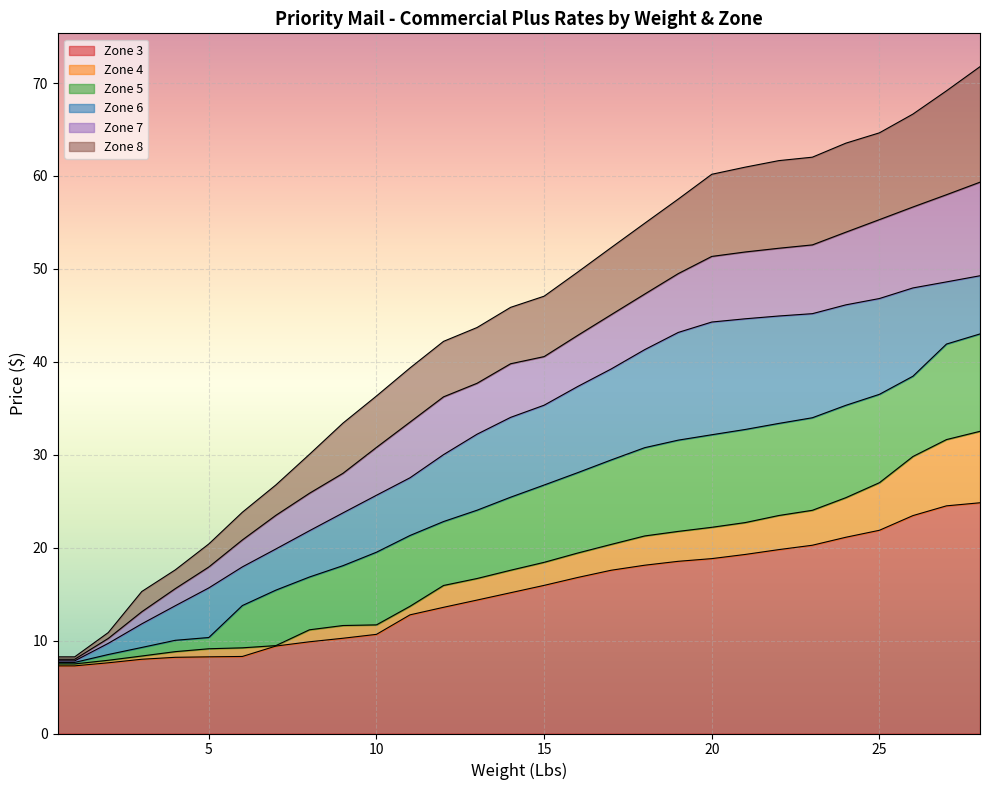

Between 1 and 4, which is larger?

4